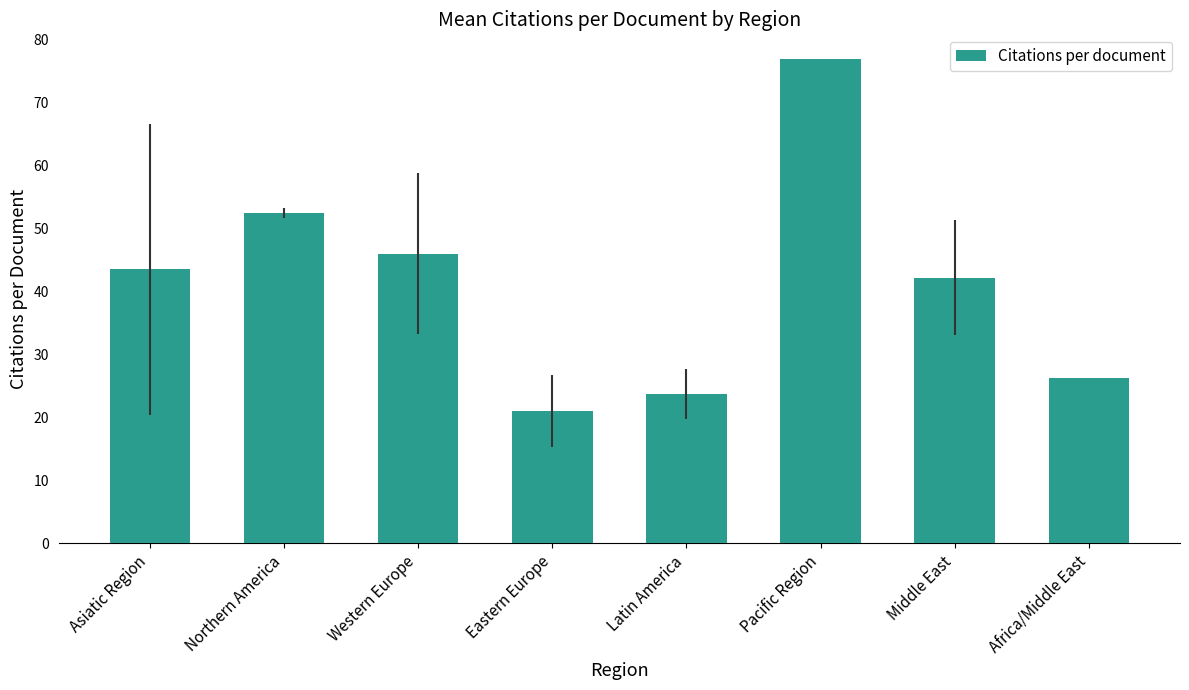

Reading left to right, list all the values displayed in this chart.

43.5	52.5	46.0	21.0	23.7	77.0	42.2	26.3